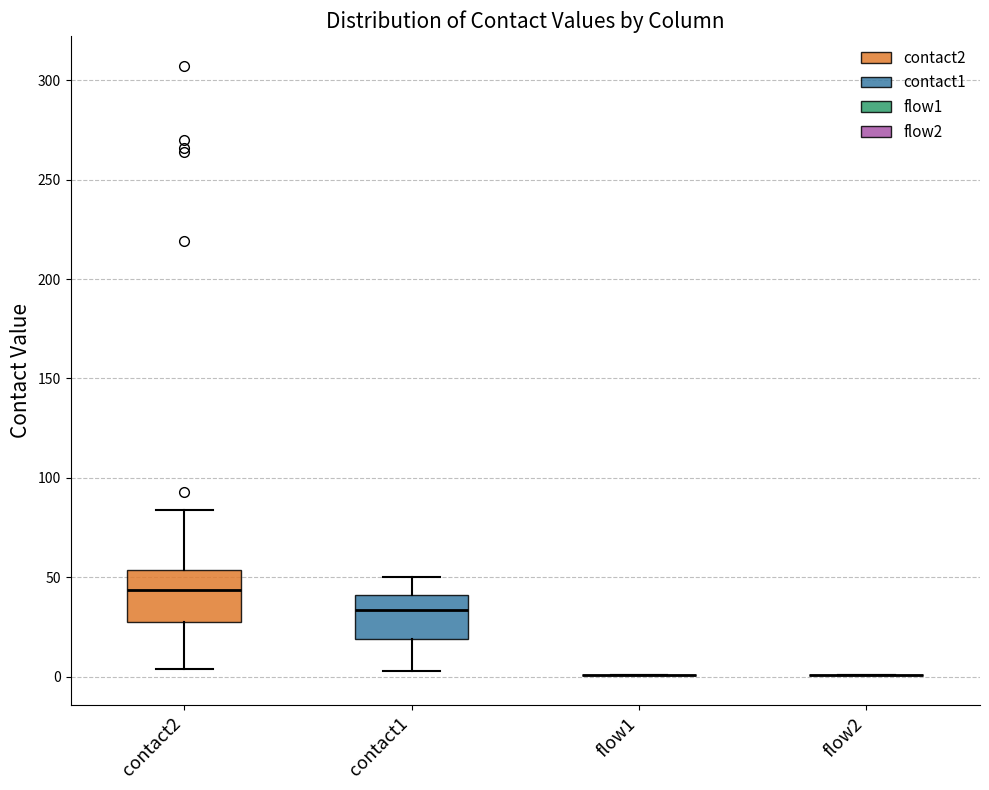

Reading left to right, transcribe this box plot: for each box, give where its median line is, the range the box spans, and where its two whiskers end, as read against the y-axis. The values are not printed on the chart, so give them approximately, as read against the axis.

contact2: median 45, box 30 to 55, whiskers 5 to 85
contact1: median 35, box 20 to 40, whiskers 5 to 50
flow1: box collapsed to a line at 0, whiskers 0 to 0
flow2: box collapsed to a line at 0, whiskers 0 to 0